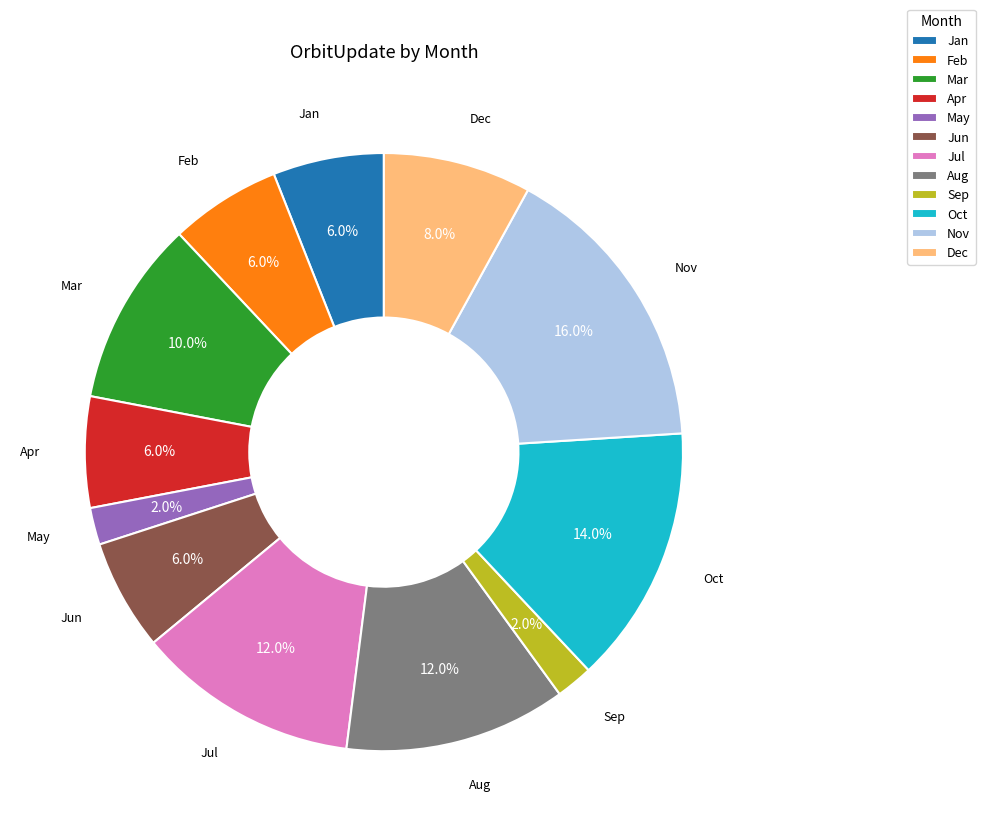

The Jul slice represents 1% of the pie. True or false?

False